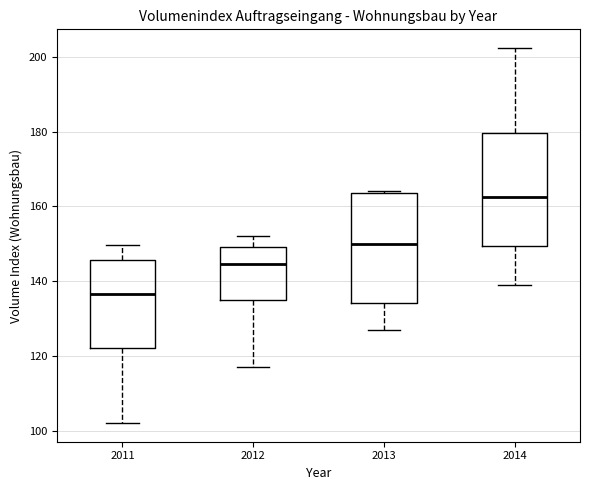

Reading left to right, transcribe this box plot: for each box, give where its median line is, the range the box spans, and where its two whiskers end, as read against the y-axis. The values are not printed on the chart, so give them approximately, as read against the axis.

2011: median 136, box 122 to 146, whiskers 102 to 150
2012: median 144, box 136 to 150, whiskers 118 to 152
2013: median 150, box 134 to 164, whiskers 126 to 164
2014: median 162, box 150 to 180, whiskers 138 to 202